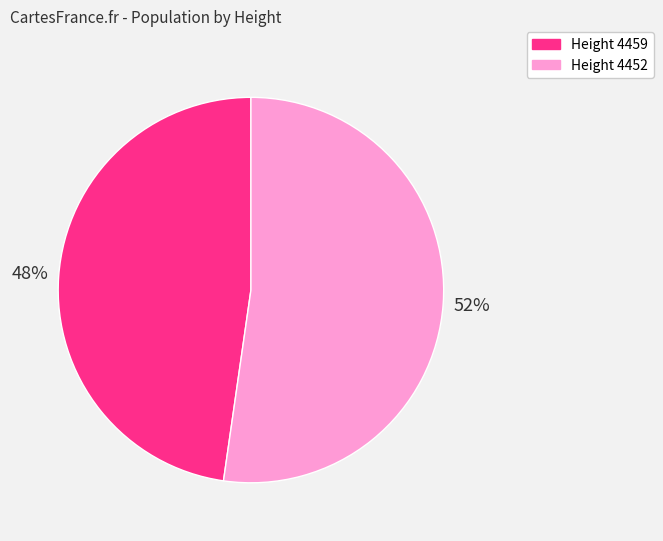

To the nearest percent, what is the average slice percentage?

50%